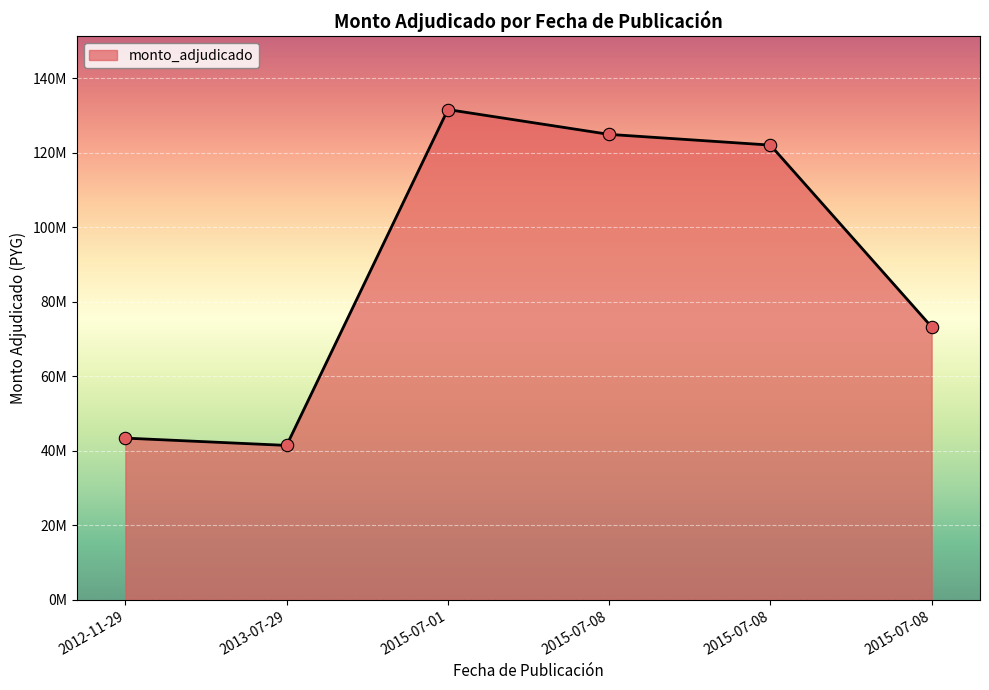

Between 2012-11-29 and 2015-07-01, which is larger?

2015-07-01